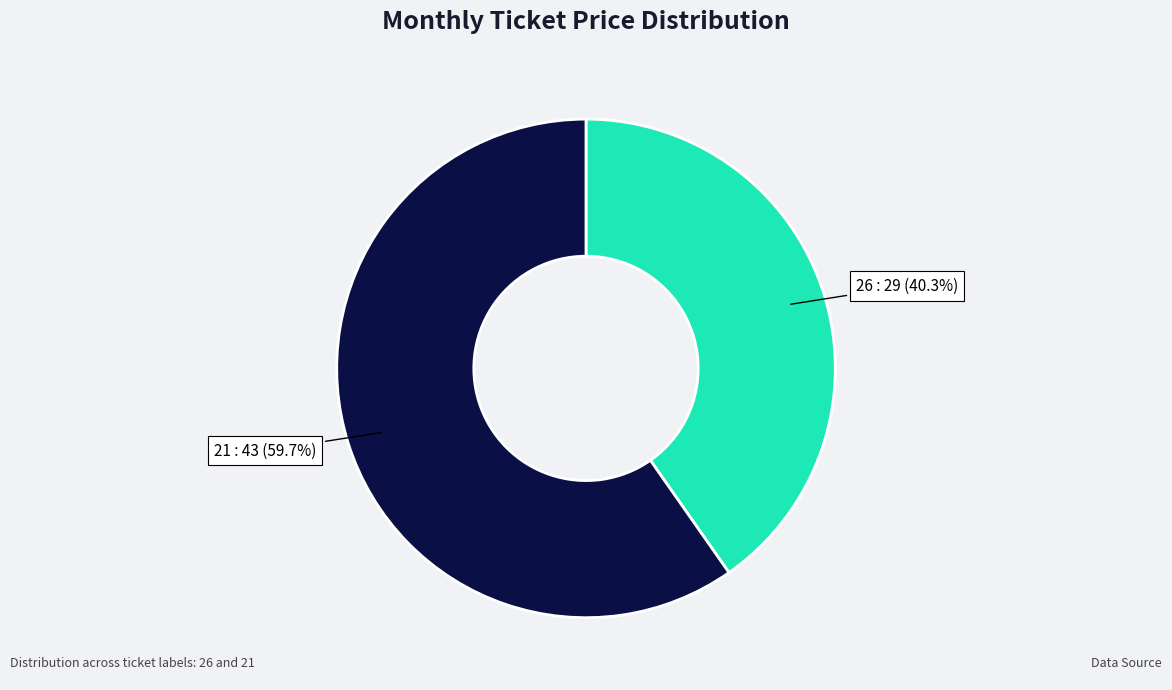

Is there a majority slice in this chart?

Yes